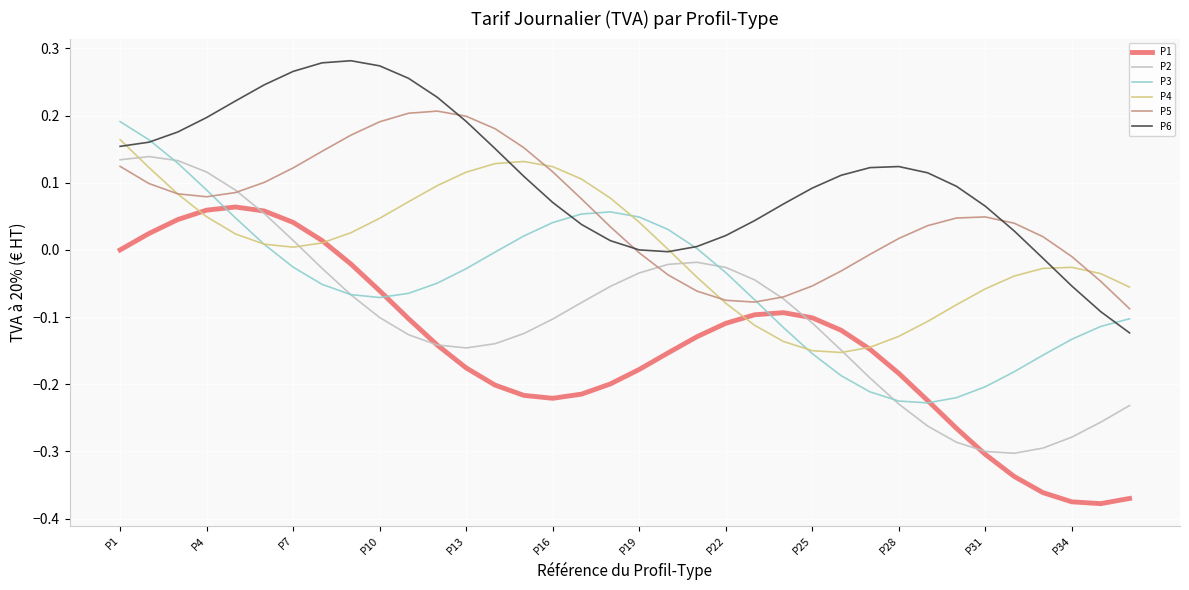

Which series has the largest total across all categories?

P6